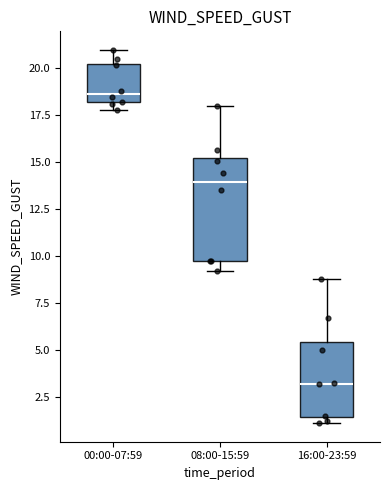

Which box has the lowest median line?

16:00-23:59